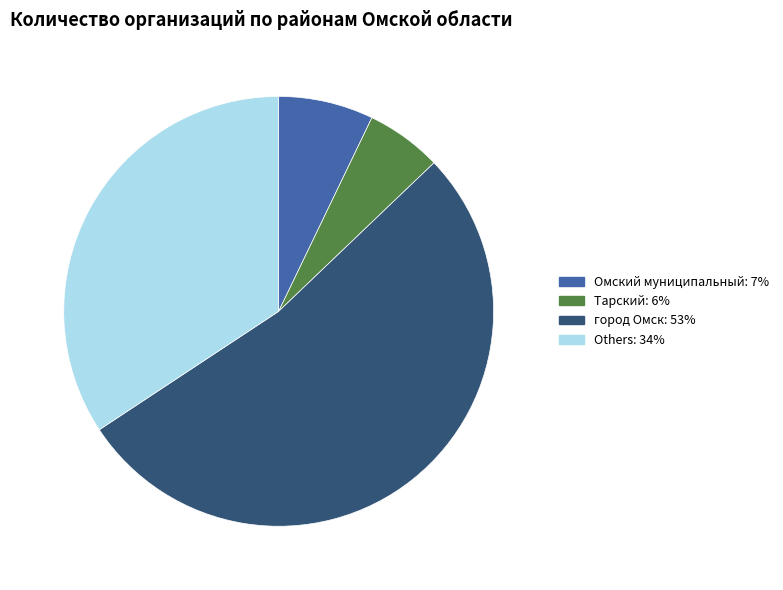

Is there a majority slice in this chart?

Yes